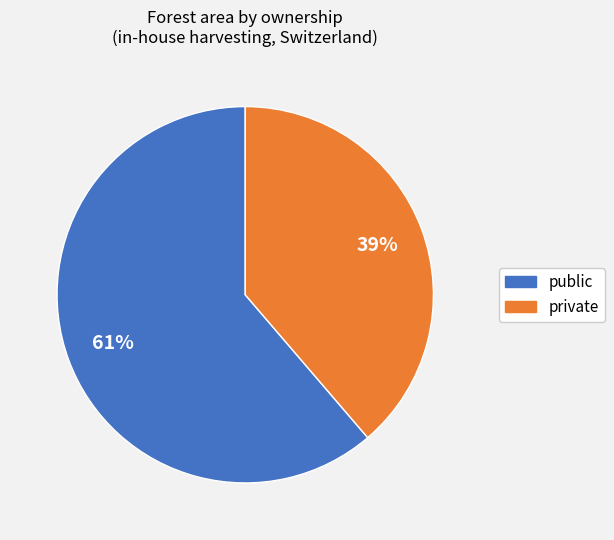

Rank the categories by value from highest to lowest.

public, private